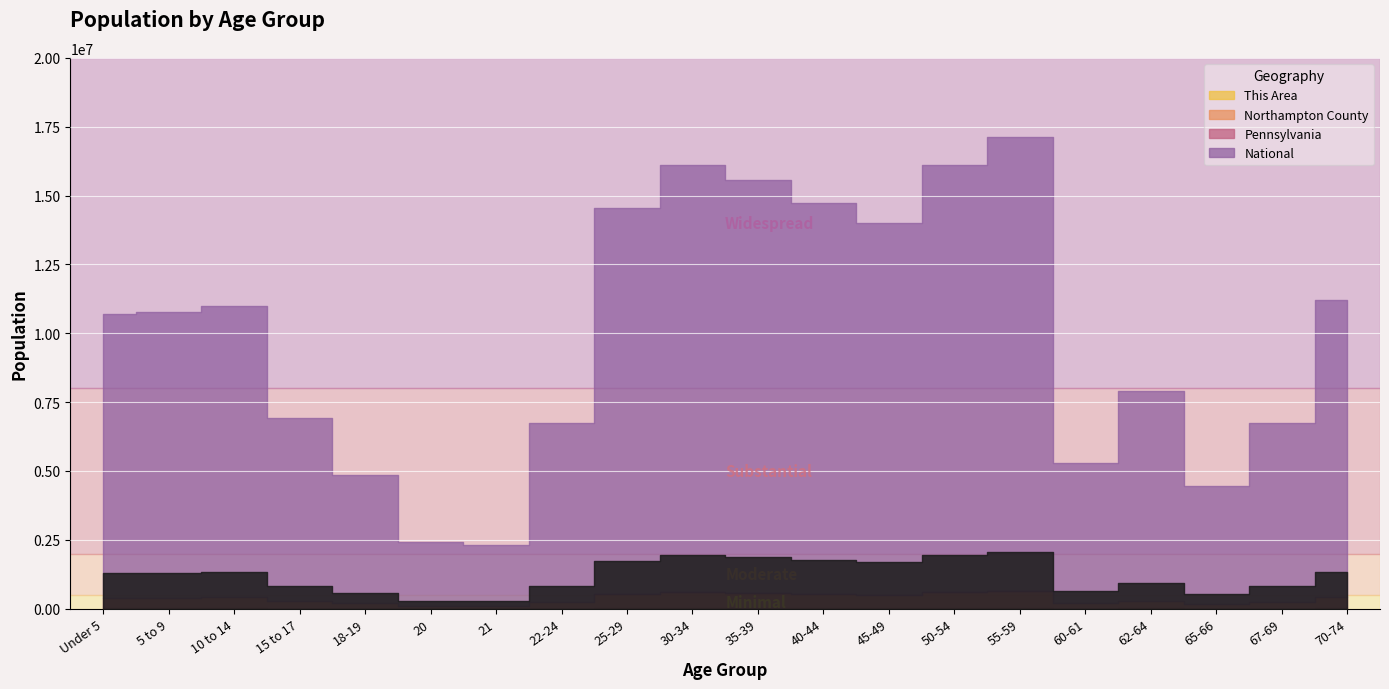

Between Under 5 and 35-39, which is larger?

35-39